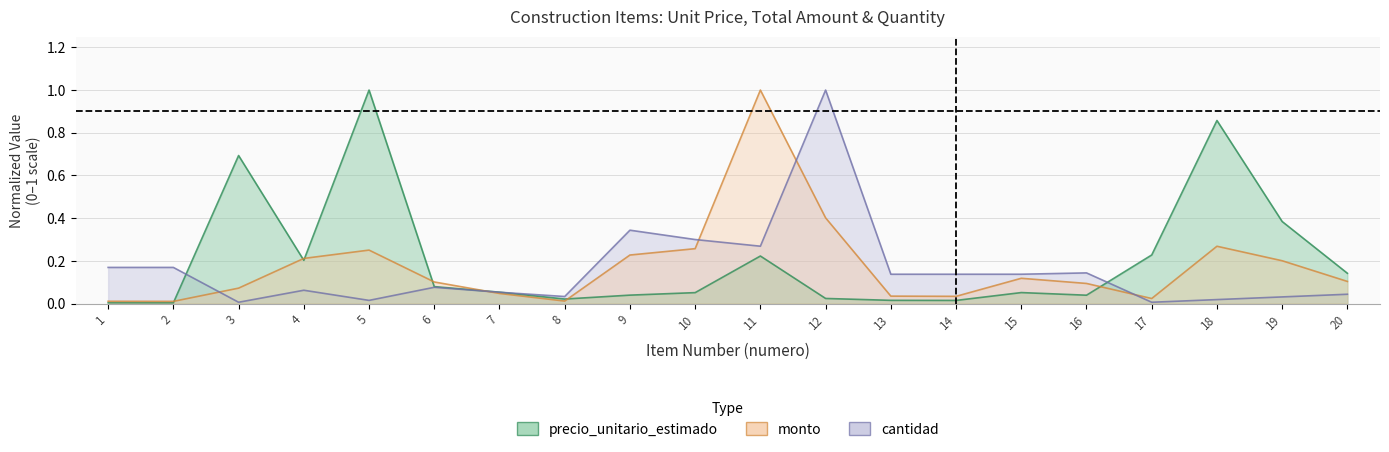

What is the value of the cantidad point at the 12th from the left?

1.0